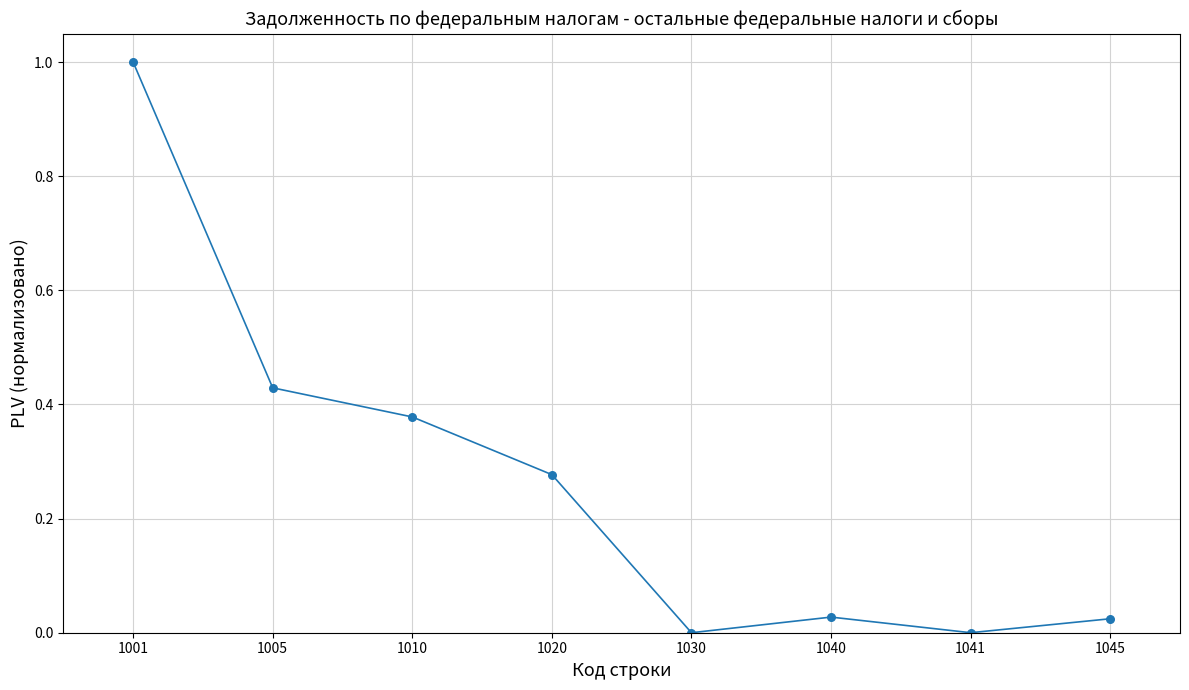

What is the range of Y values (max minus min)?

1.0